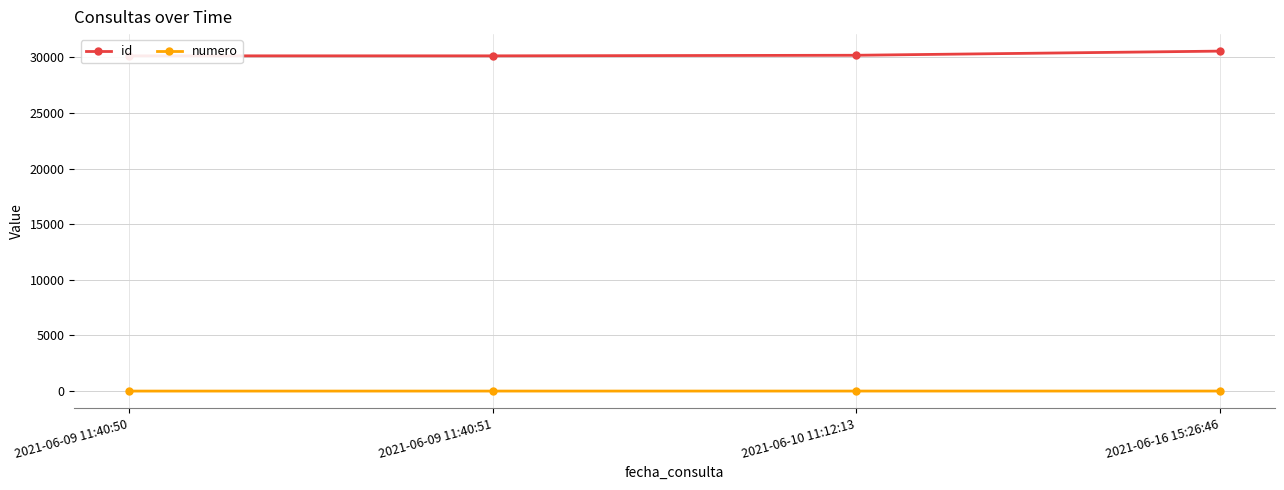

Which series has the largest total across all categories?

id